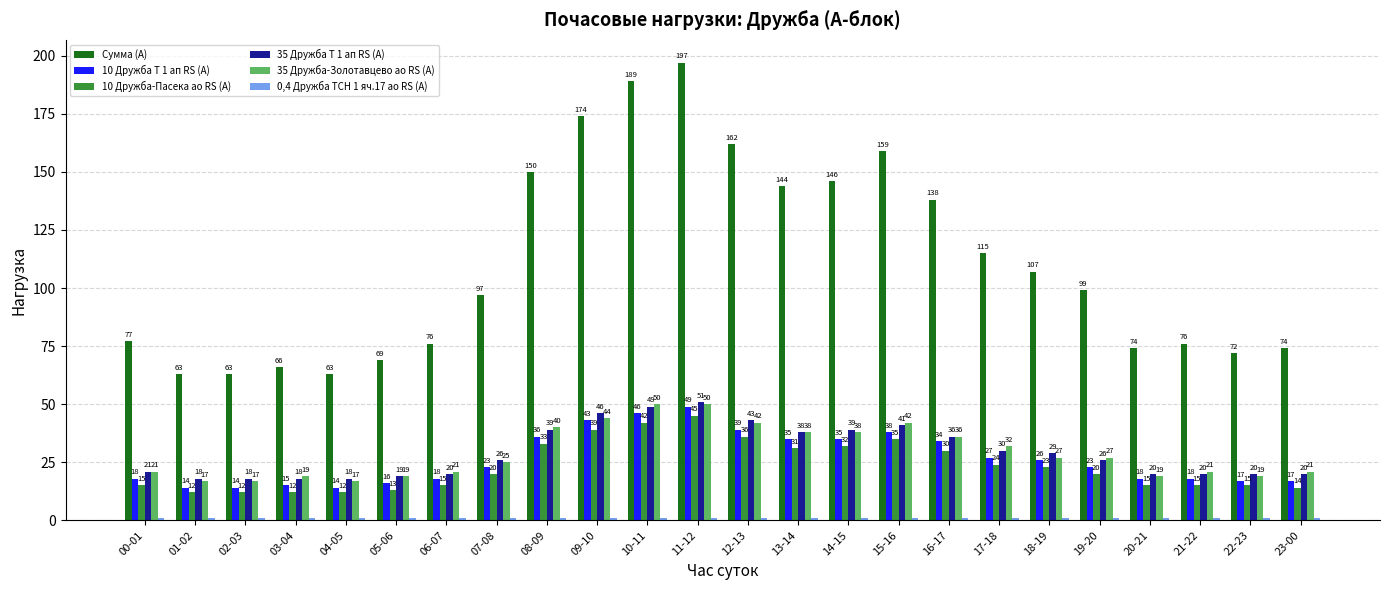

What is the average value of the 10 Дружба Т 1 ап RS (А) series?

26